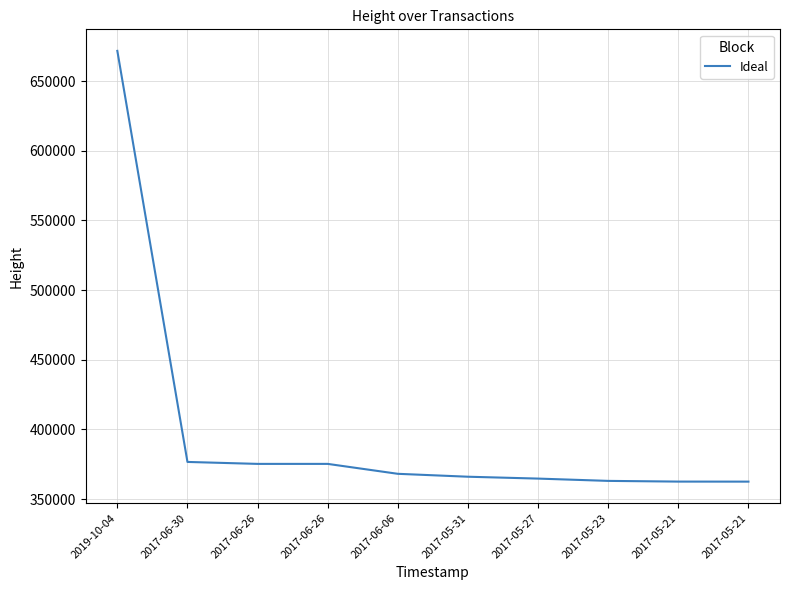

Is this an area chart (filled region under the line)?

No